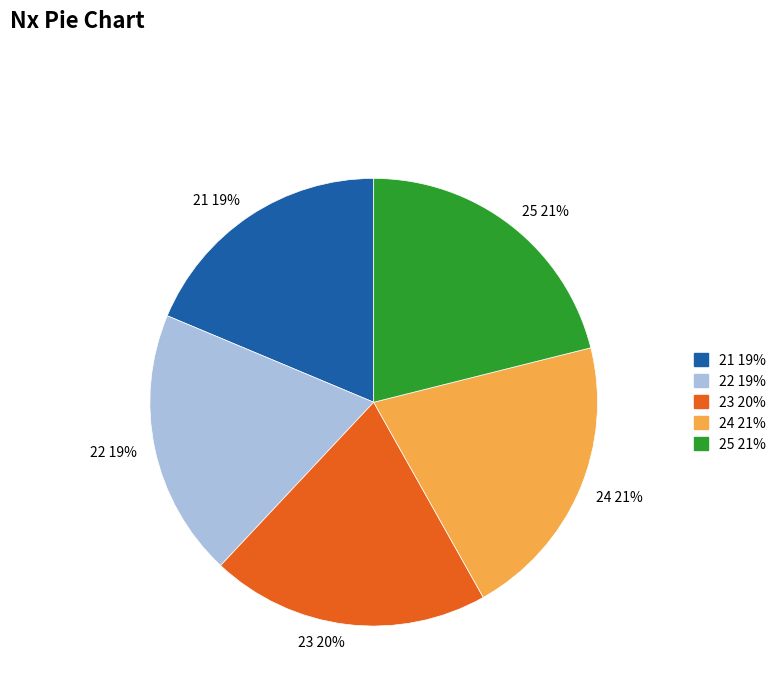

To the nearest percent, what is the difference between the largest and smallest slice percentages?

2%